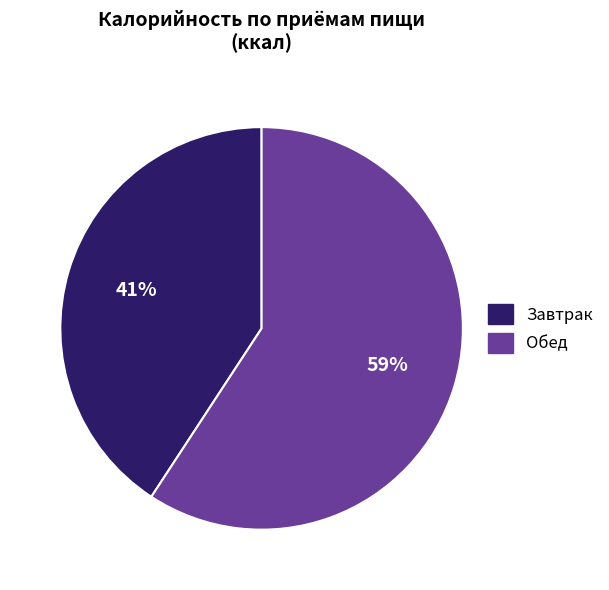

To the nearest percent, what percentage of the pie is Завтрак?

41%